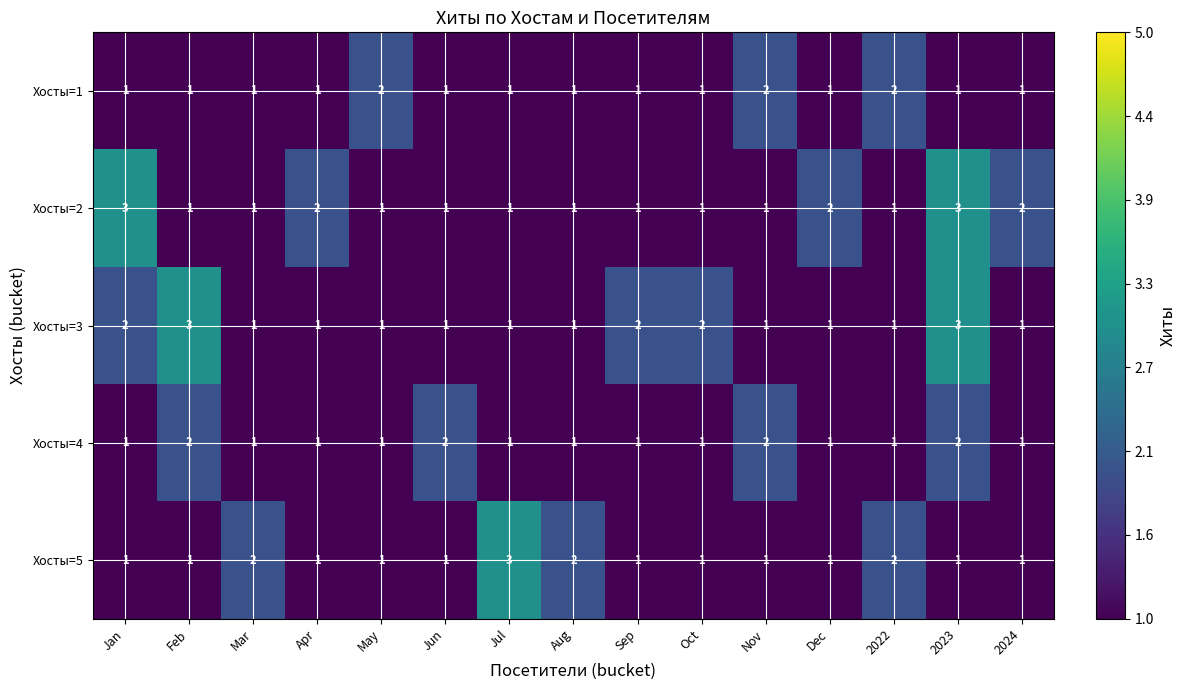

What is the total value across all series at Jul?

7